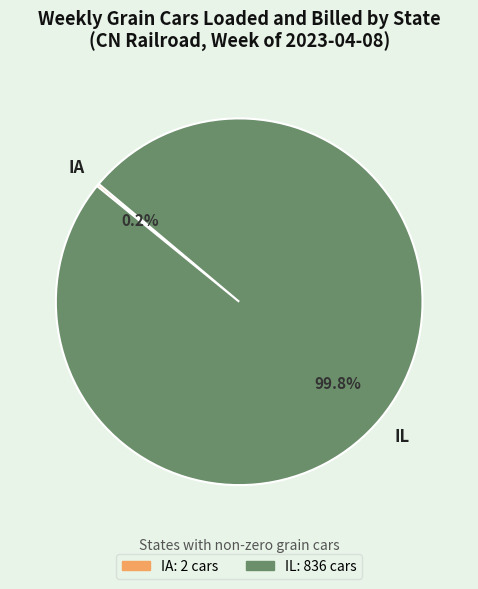

How much of the chart is everything except IL?

0.2%